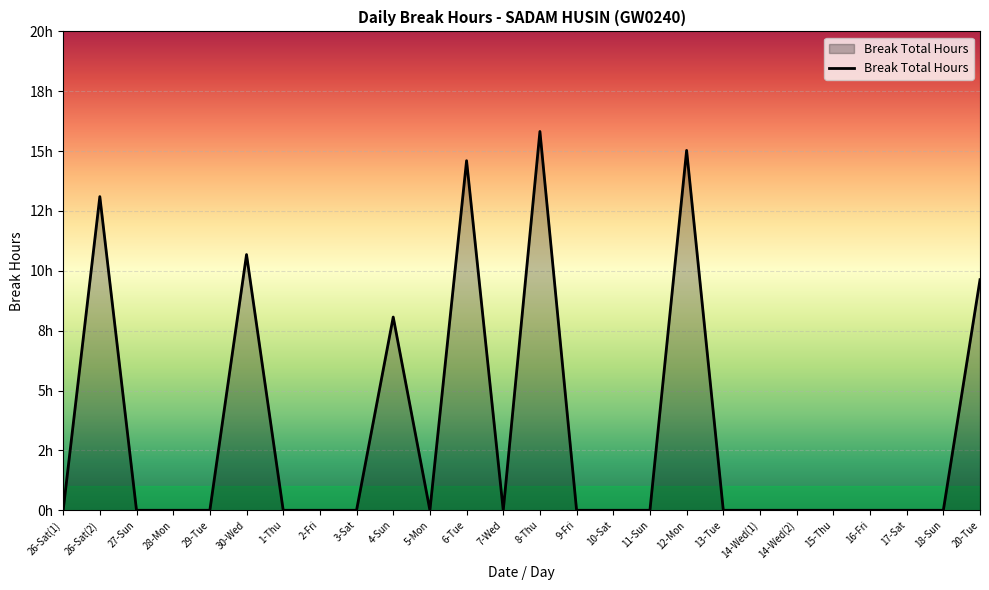

What is the greatest value displayed?

15.8